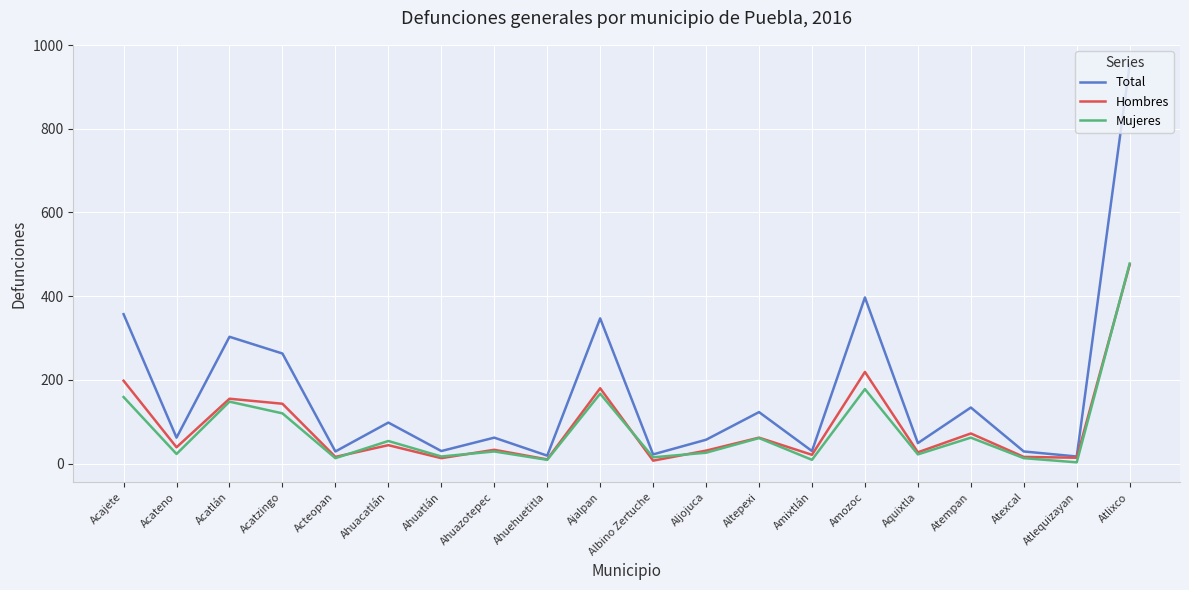

What is the greatest value displayed?

953